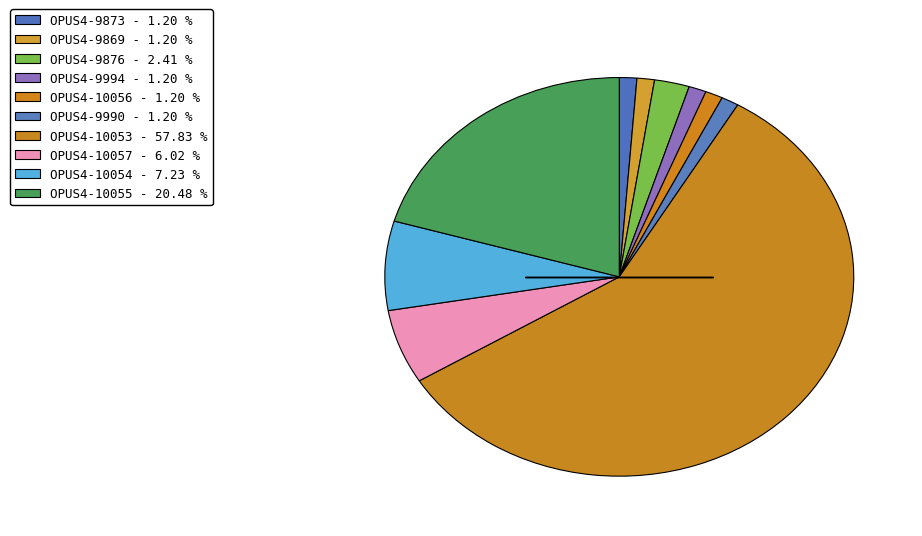

To the nearest percent, what is the average slice percentage?

10%